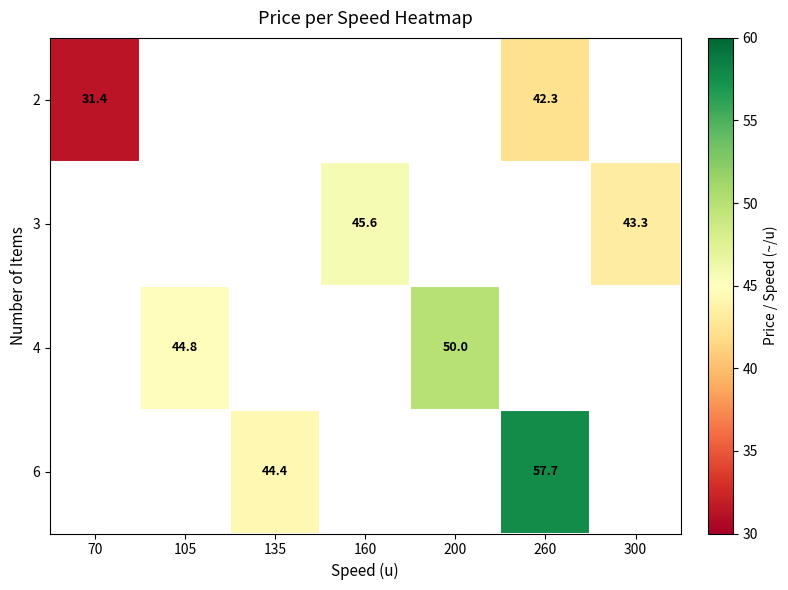

How many series are shown in this chart?

4